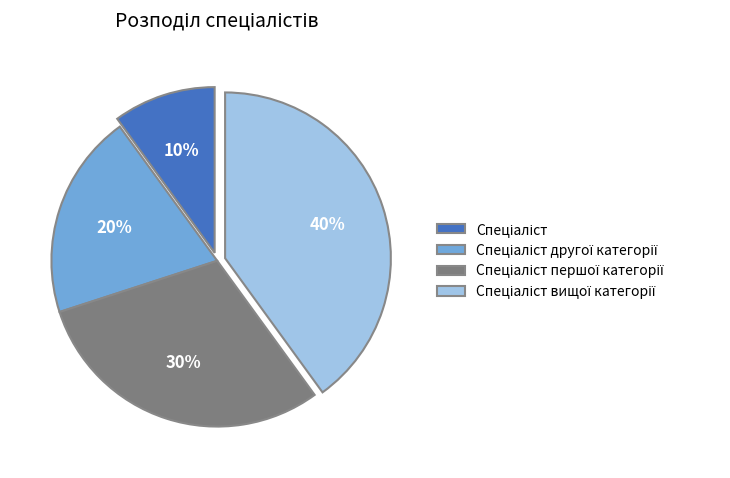

Does any single category account for the majority?

No